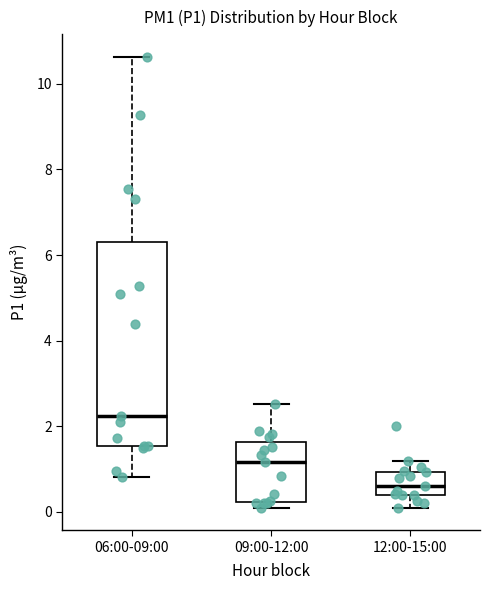

Reading left to right, read every box against the y-axis: the position of its median line, the range the box covers, and the ends of its whiskers. The values are not printed on the chart, so give them approximately, as read against the axis.

06:00-09:00: median 2.2, box 1.6 to 6.4, whiskers 0.8 to 10.6
09:00-12:00: median 1.2, box 0.2 to 1.6, whiskers 0.2 (just below the box's lower edge) to 2.6
12:00-15:00: median 0.6, box 0.4 to 1.0, whiskers 0.2 to 1.2